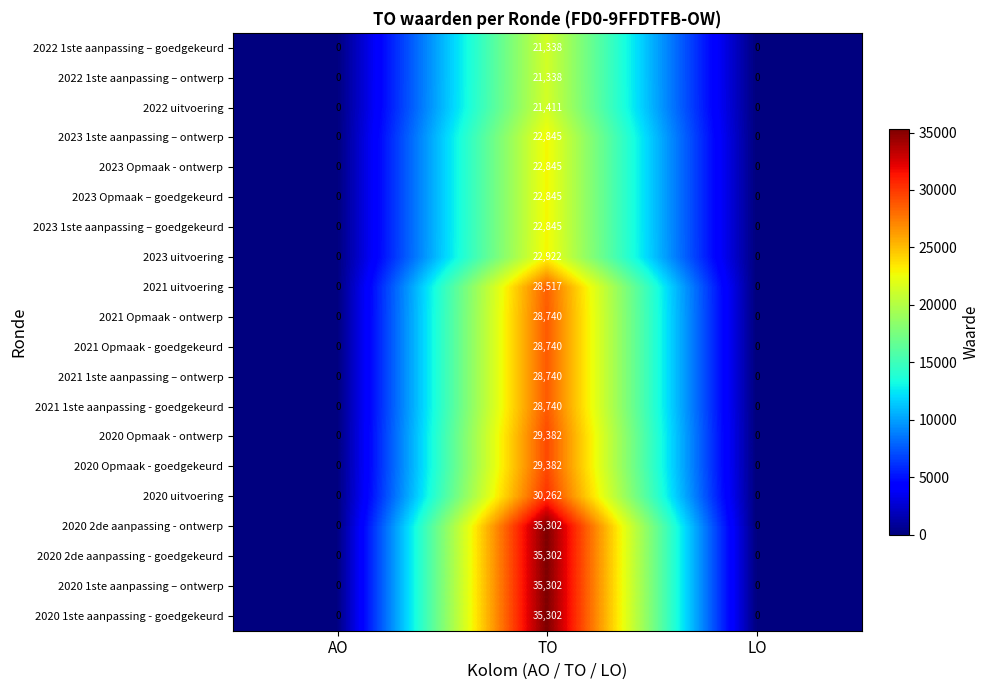

Which category has the highest value across all series?

TO